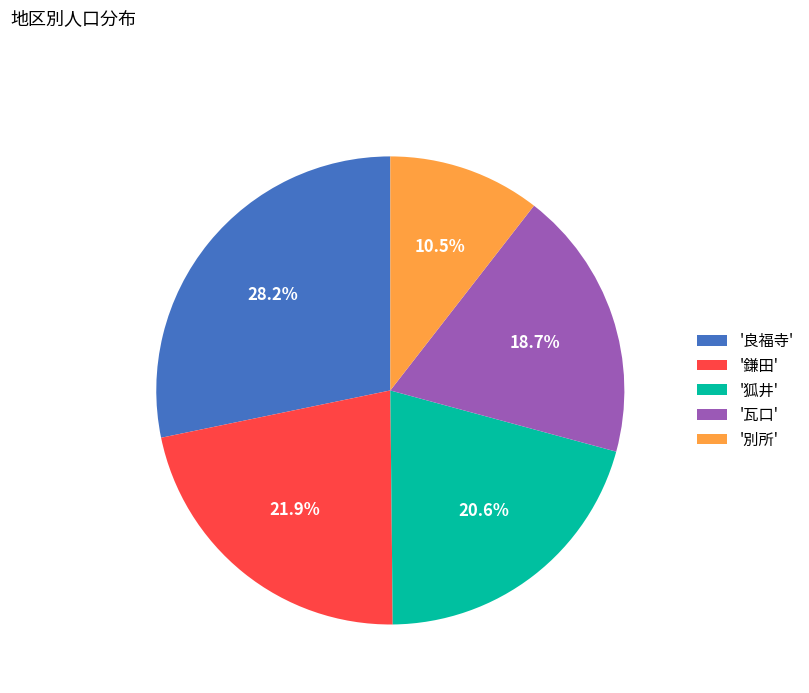

Which slice is the smallest?

'別所'